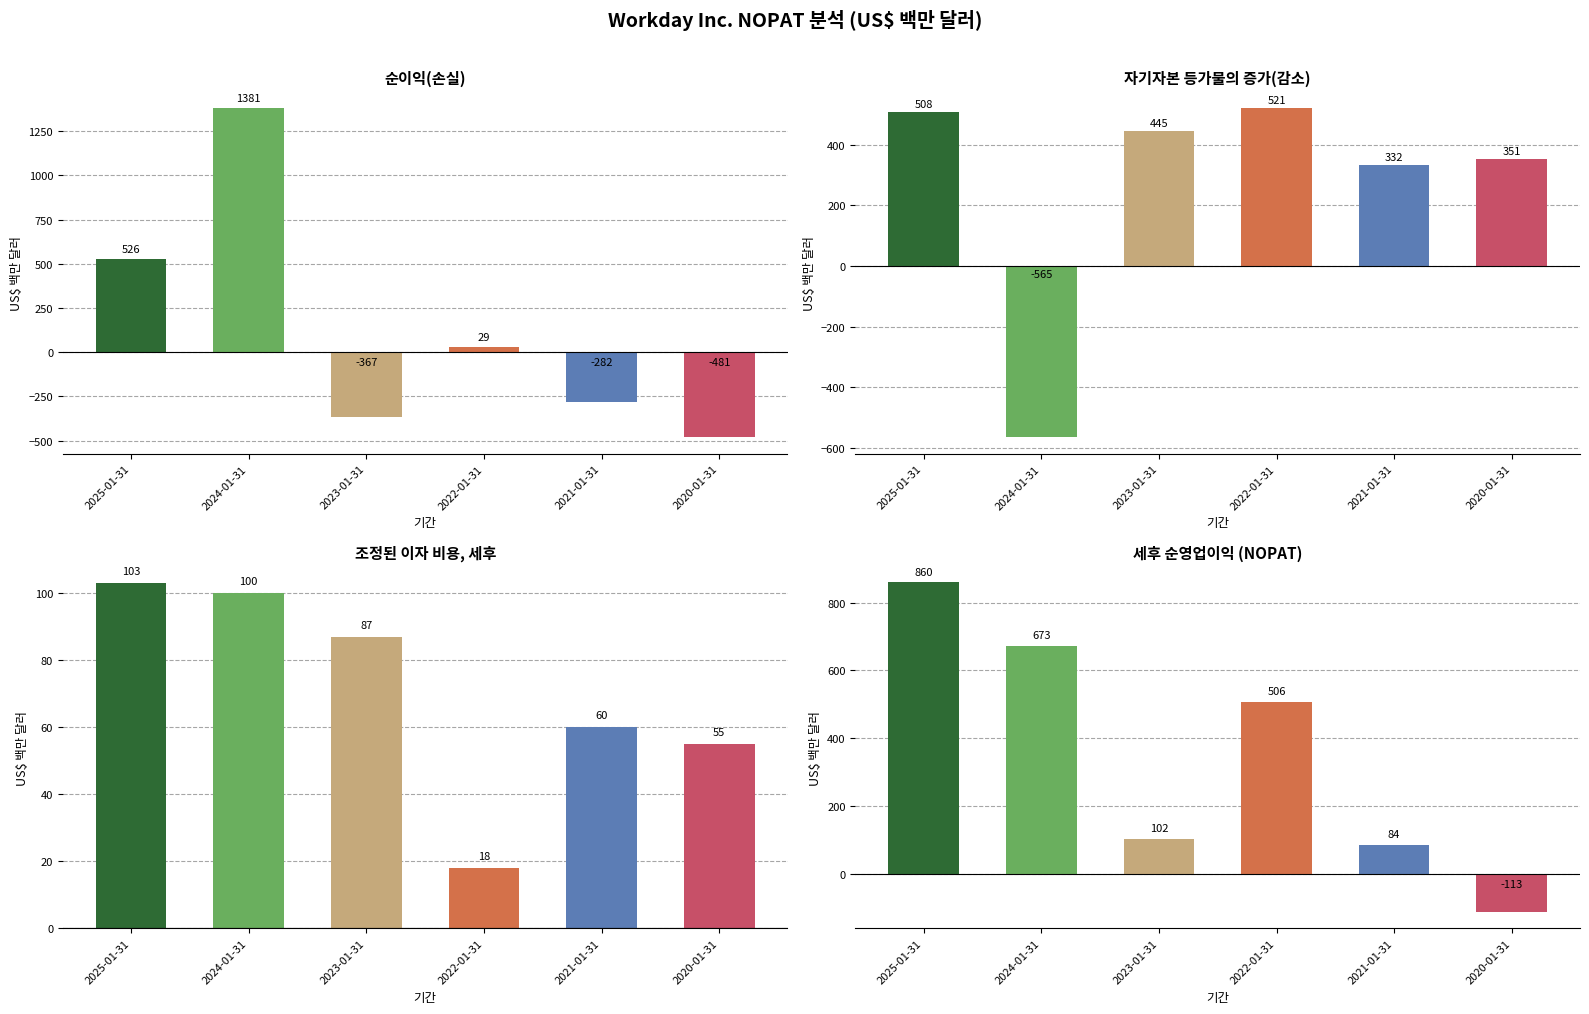

How many values in 세후 순영업이익 (NOPAT) are below zero?

1